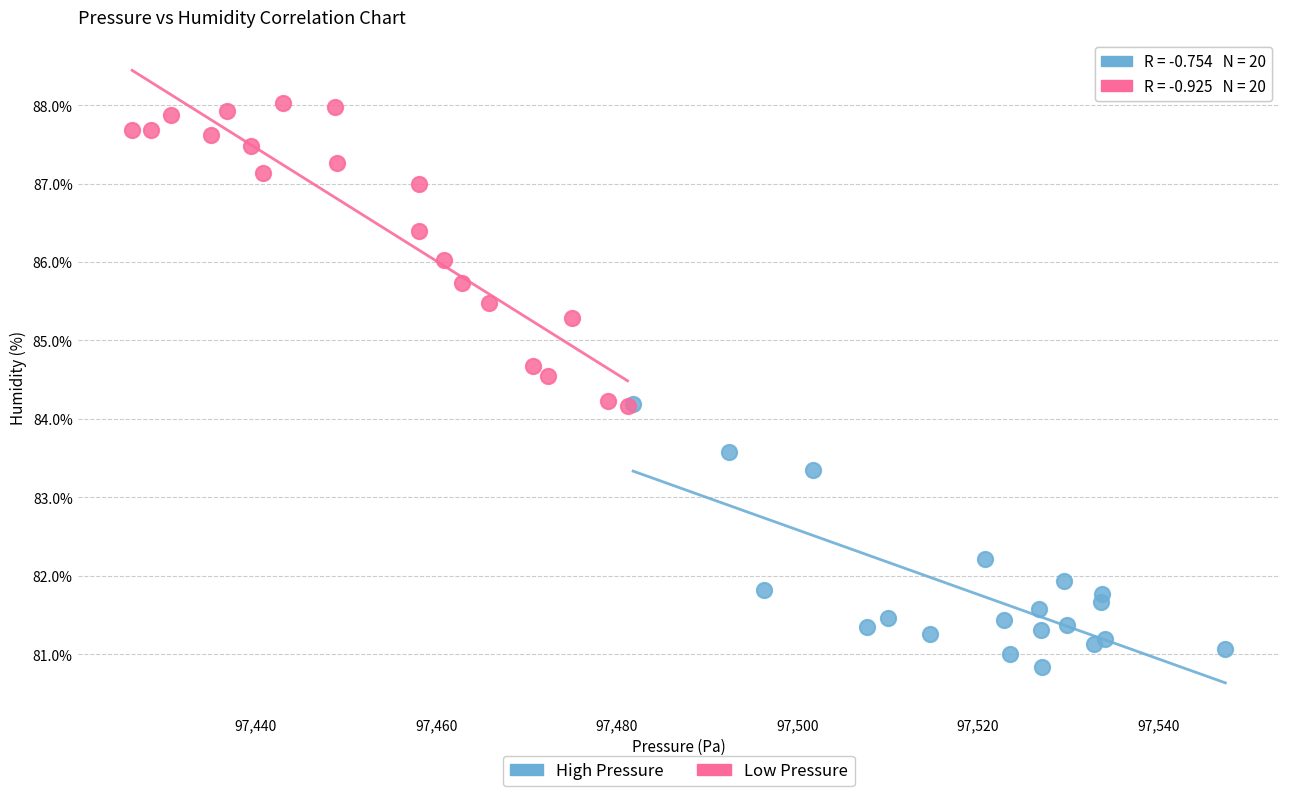

Which series contains the lowest Y value?

High Pressure